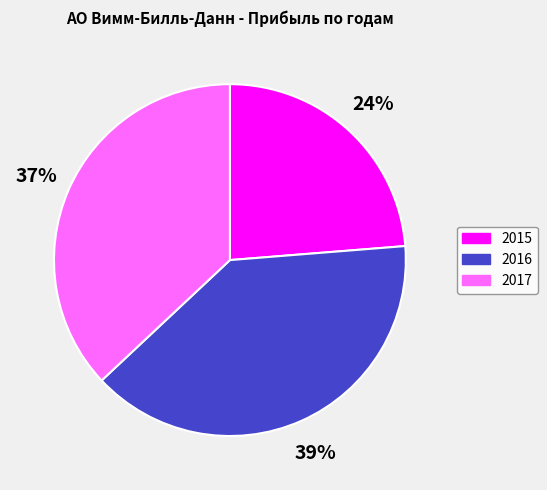

Does any single category account for the majority?

No